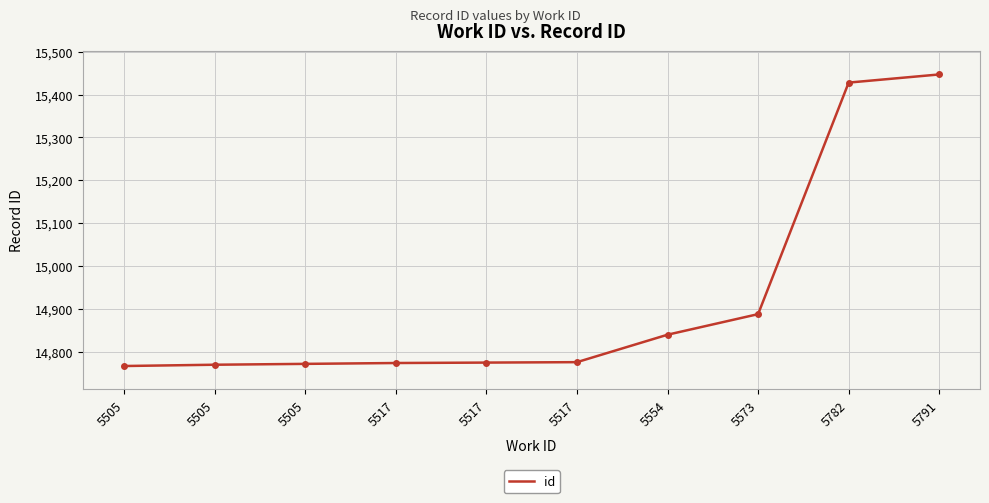

Does the chart display data point markers on the line(s)?

No